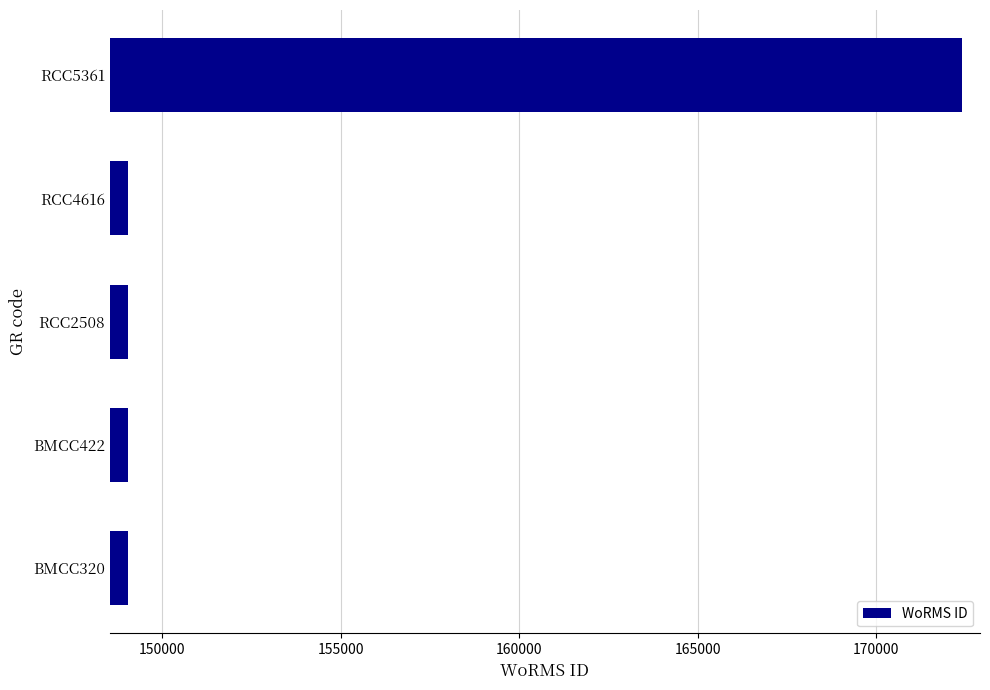

What is the maximum value shown in the chart?

172419